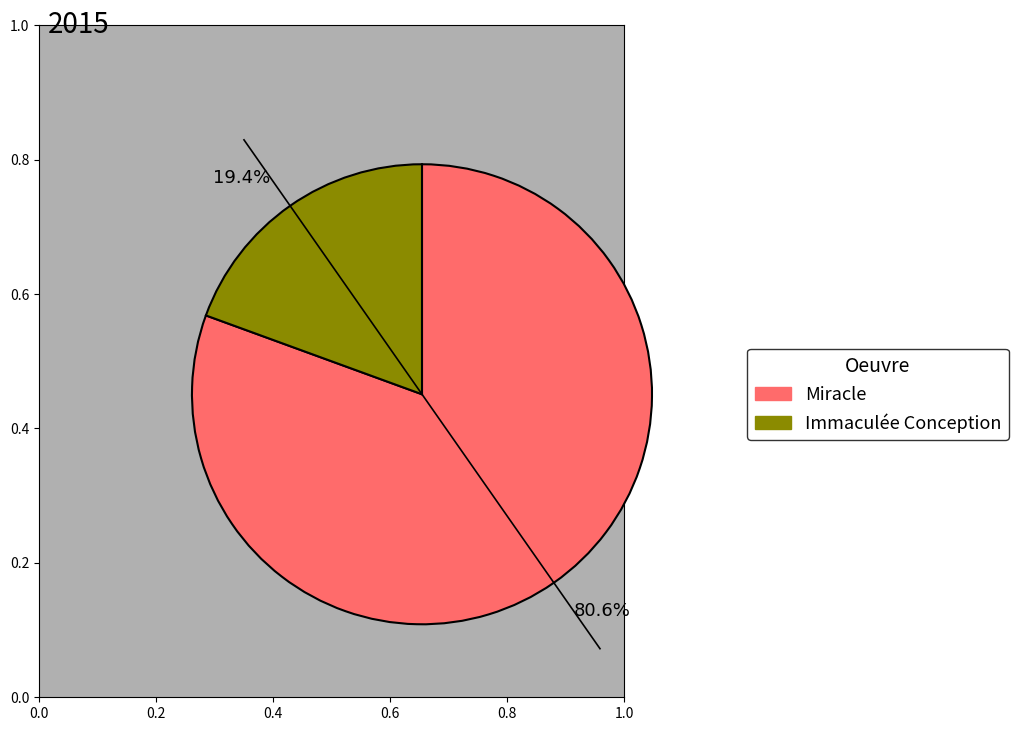

Combined, do 80.6% and 19.4% account for over 50%?

Yes